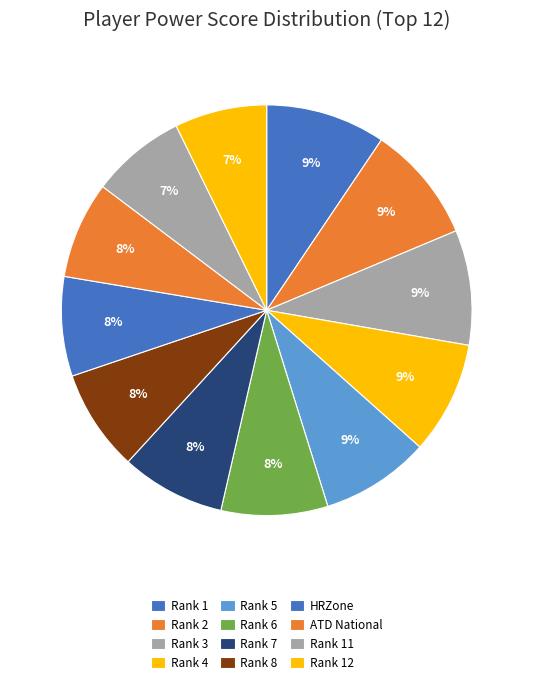

Count the number of slices in the pie.

12